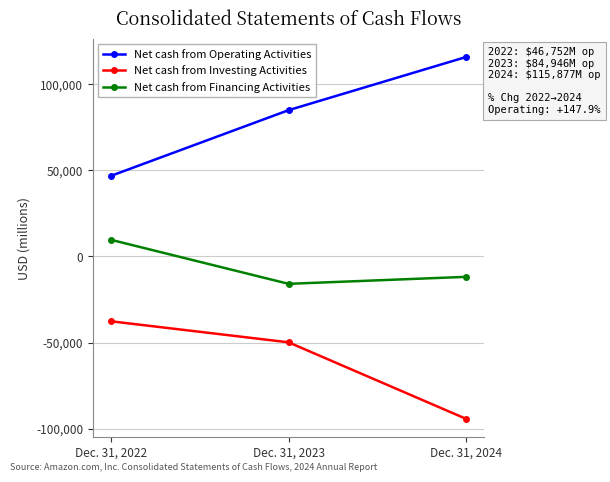

Reading right to left, transcribe all the data shown in this chart.

Net cash from Operating Activities: 115877	84946	46752
Net cash from Investing Activities: -94342	-49833	-37601
Net cash from Financing Activities: -11812	-15879	9718